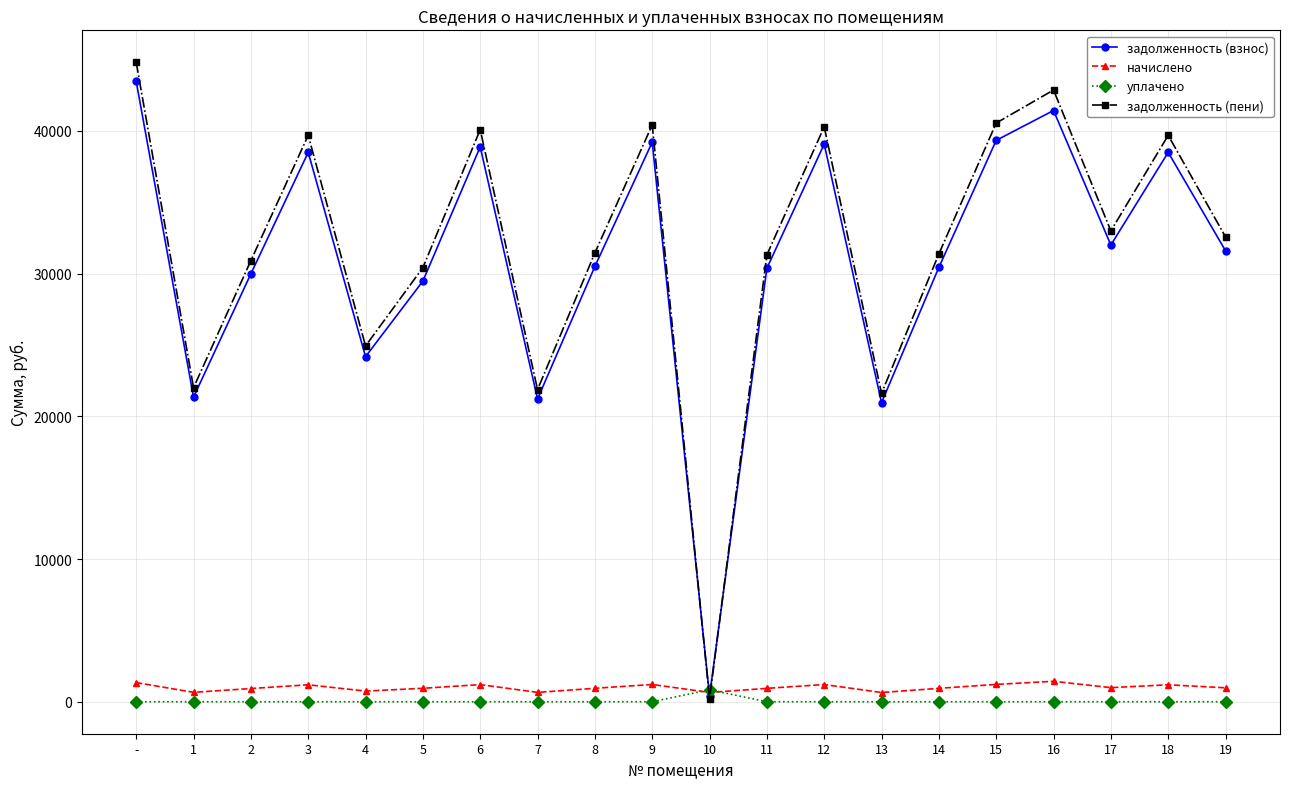

Which series has the largest total across all categories?

задолженность (пени)